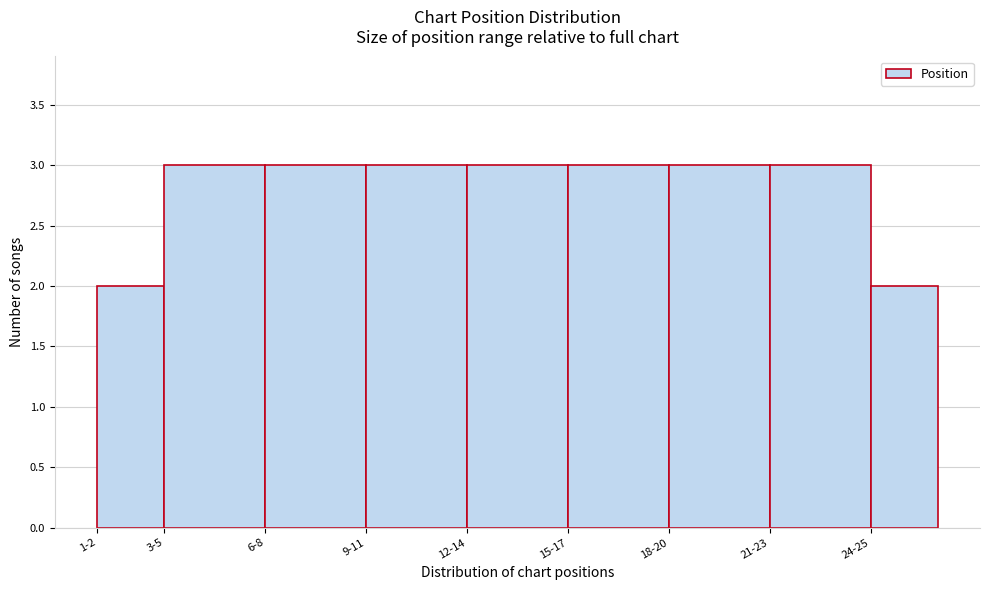

Reading left to right, list all the values displayed in this chart.

2	3	3	3	3	3	3	3	2